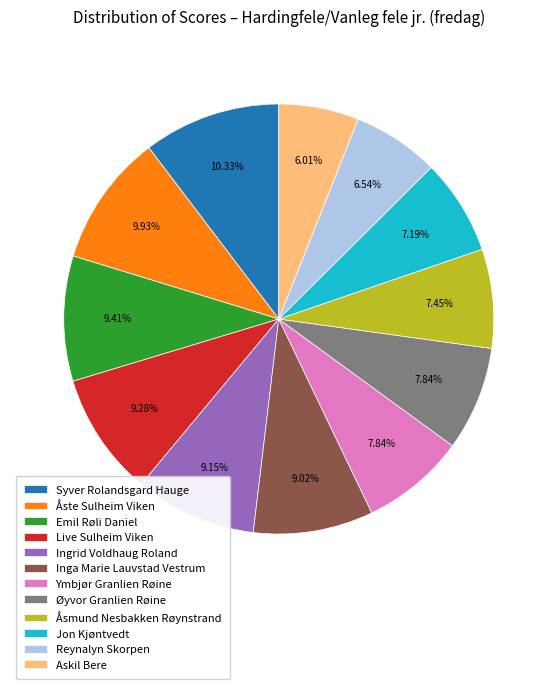

Is there any slice that represents more than half of the pie?

No